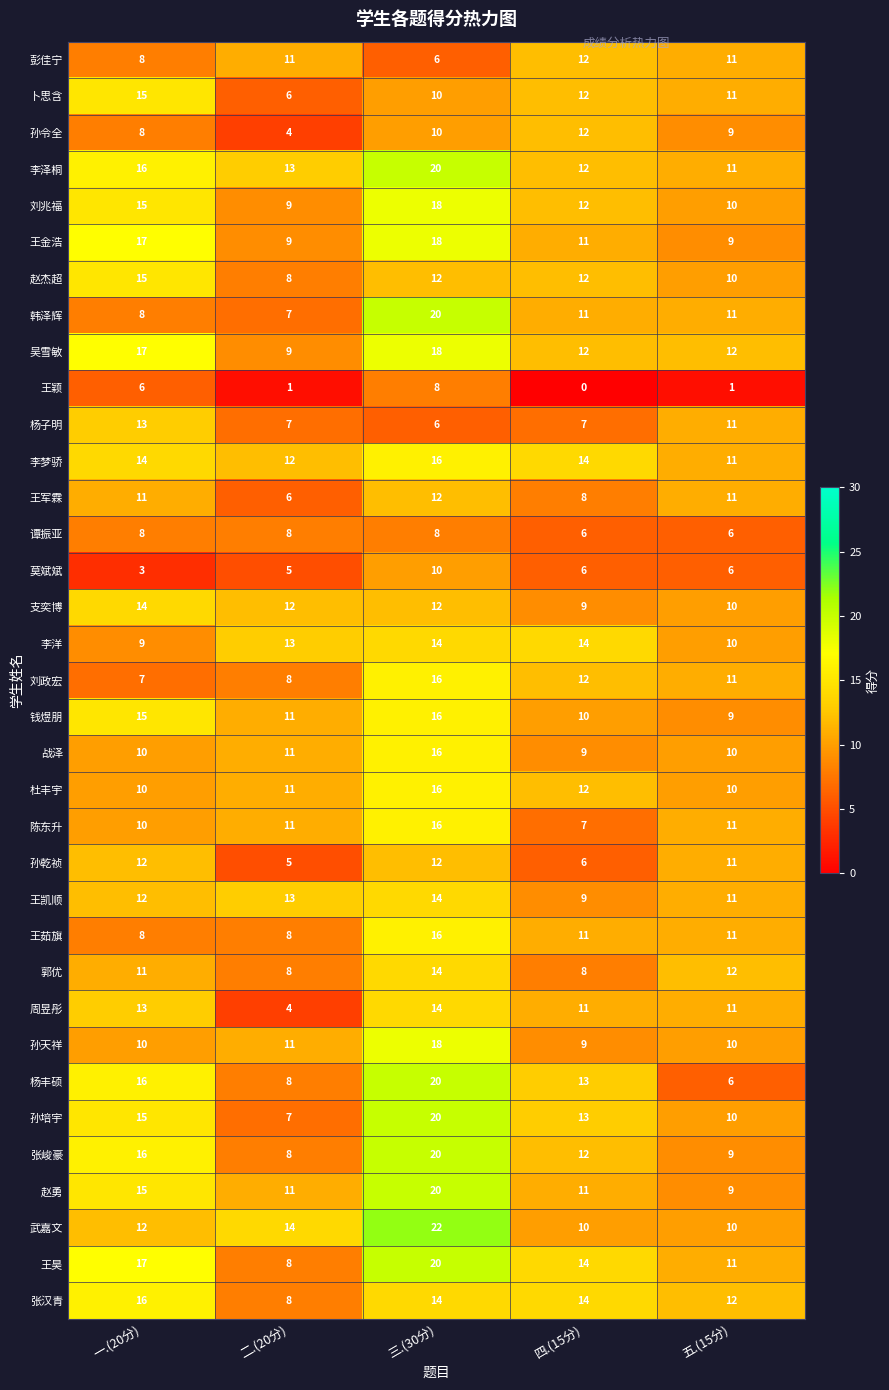

Which series has the largest range (max minus min)?

杨丰硕